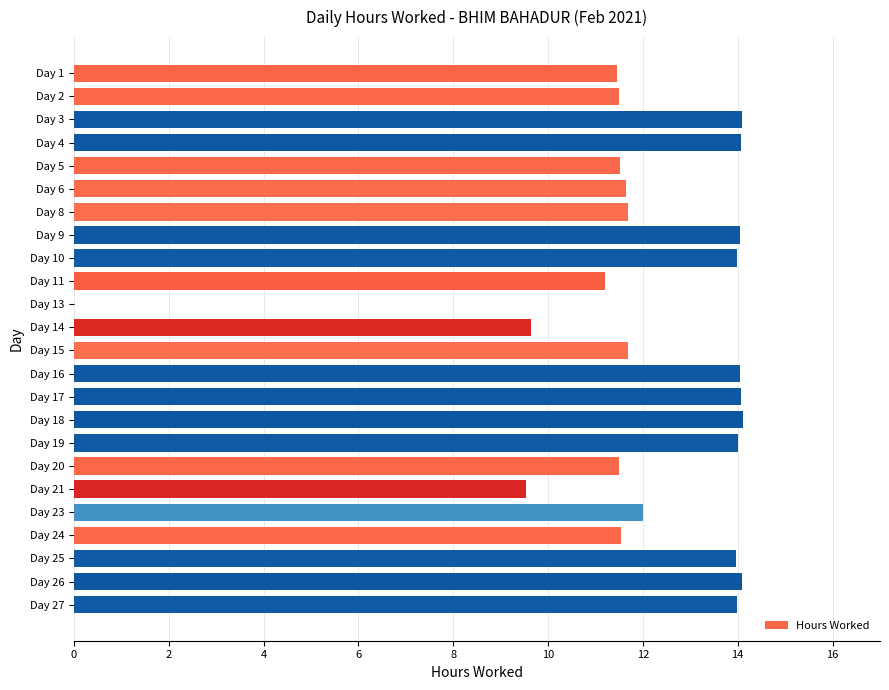

How many data points does each series have?

24